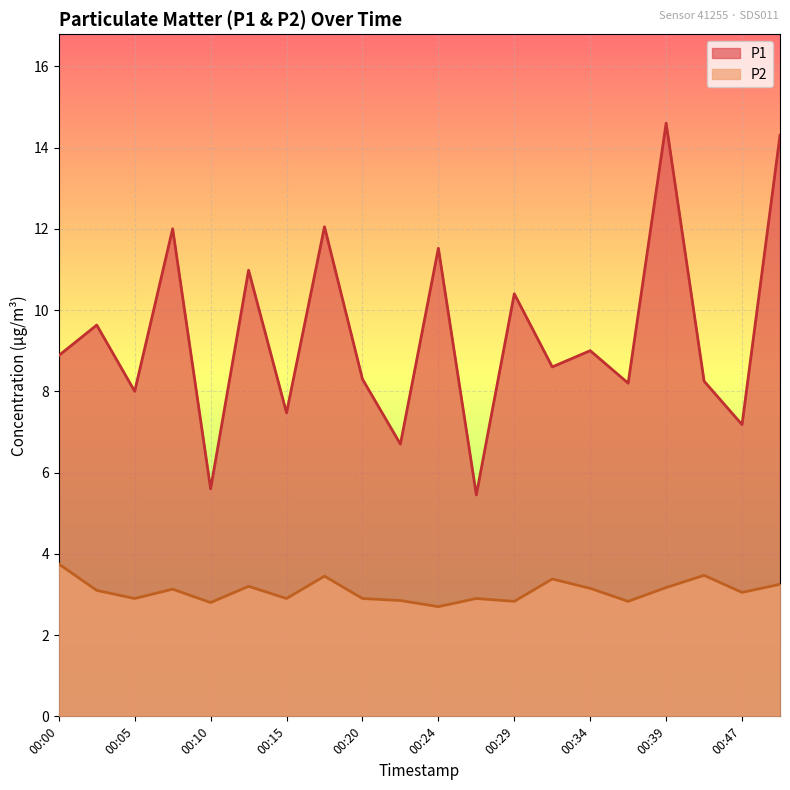

Rank the series at 00:17 from highest to lowest value.

P1, P2